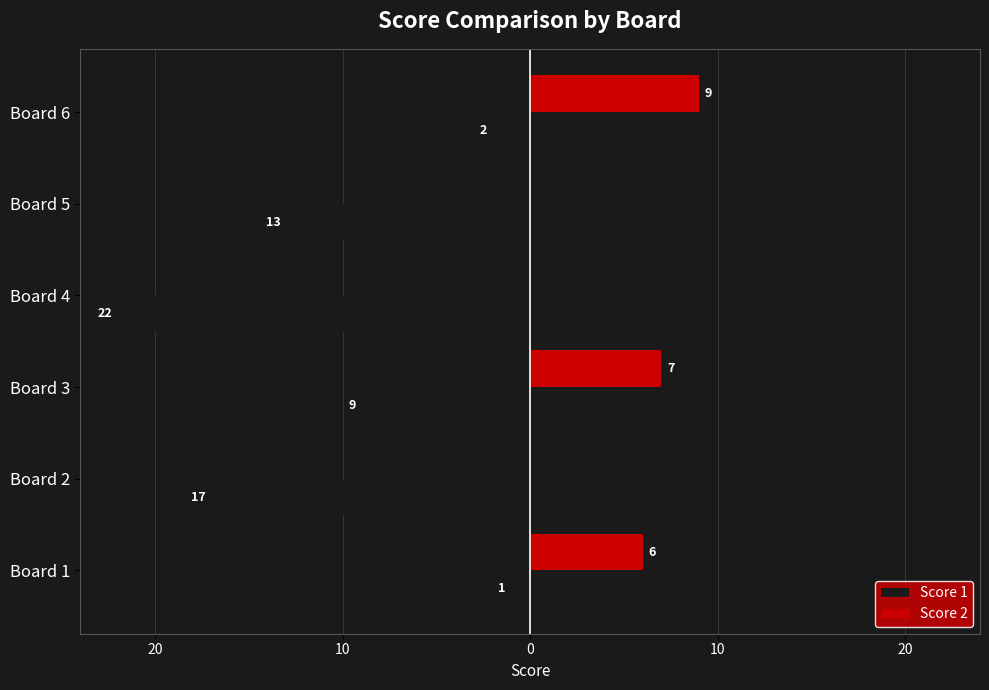

What is the sum of all Score 1 values?

-64